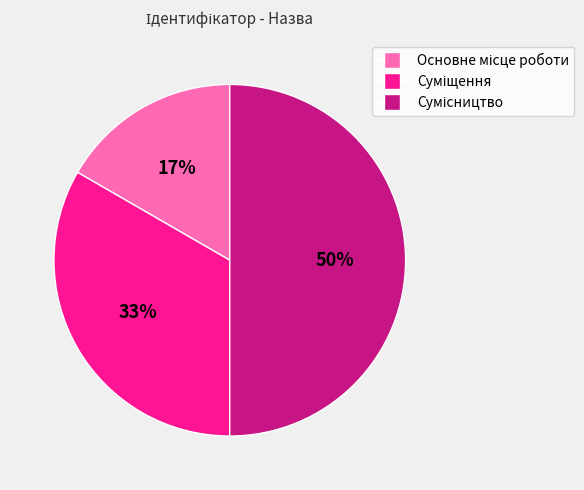

How many segments does this pie chart have?

3